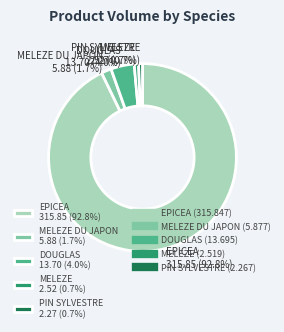

Count the number of slices in the pie.

5